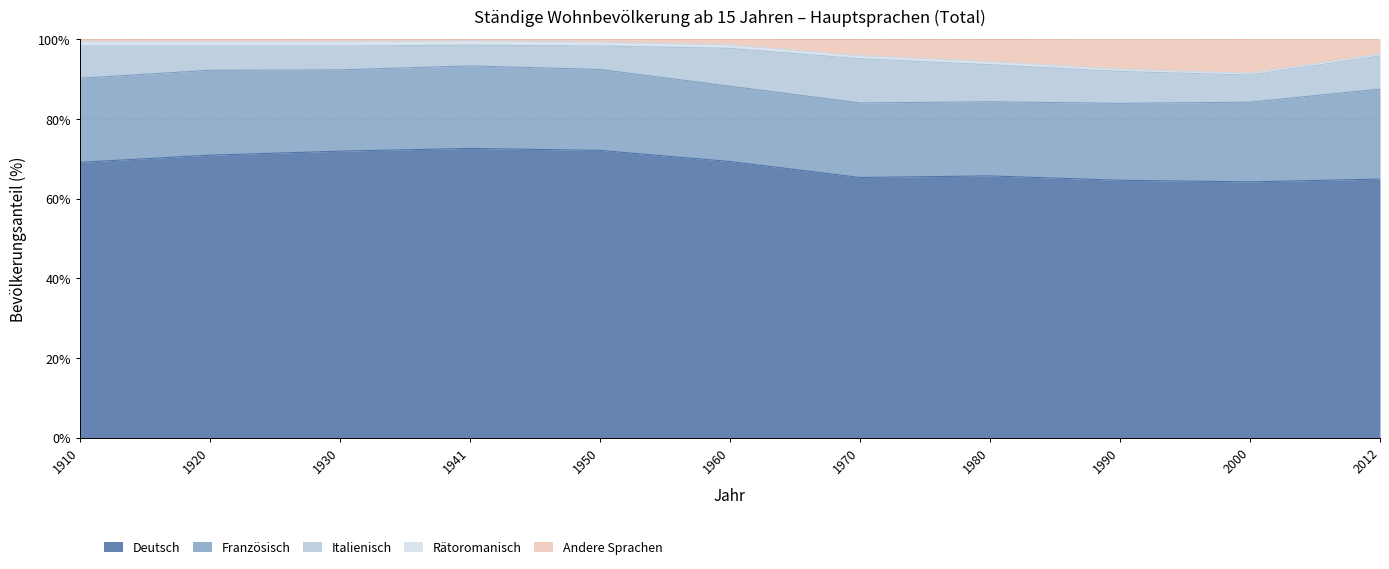

True or false: Rätoromanisch and Italienisch intersect in this chart.

False